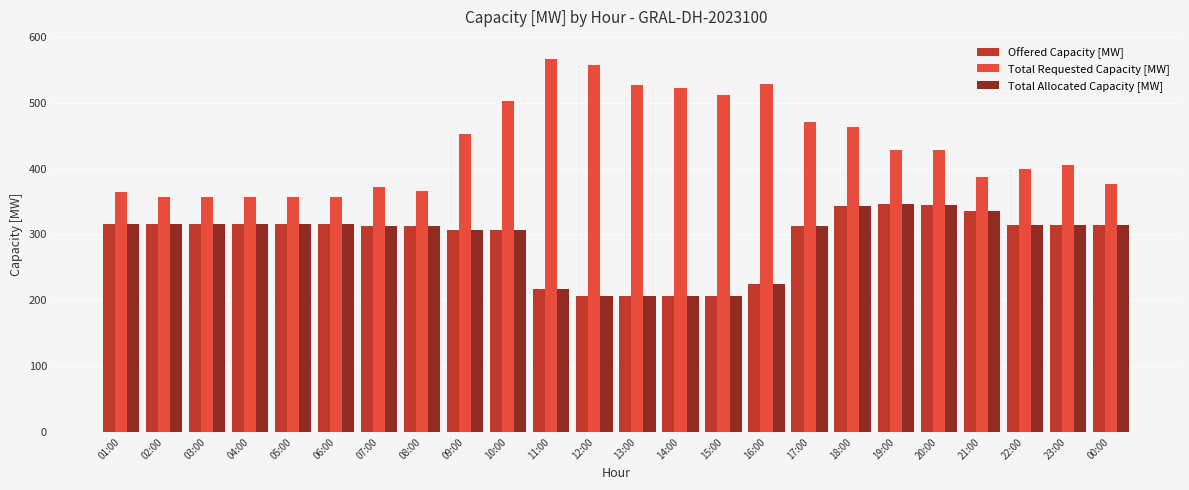

At which category does the chart reach its peak across all series?

11:00